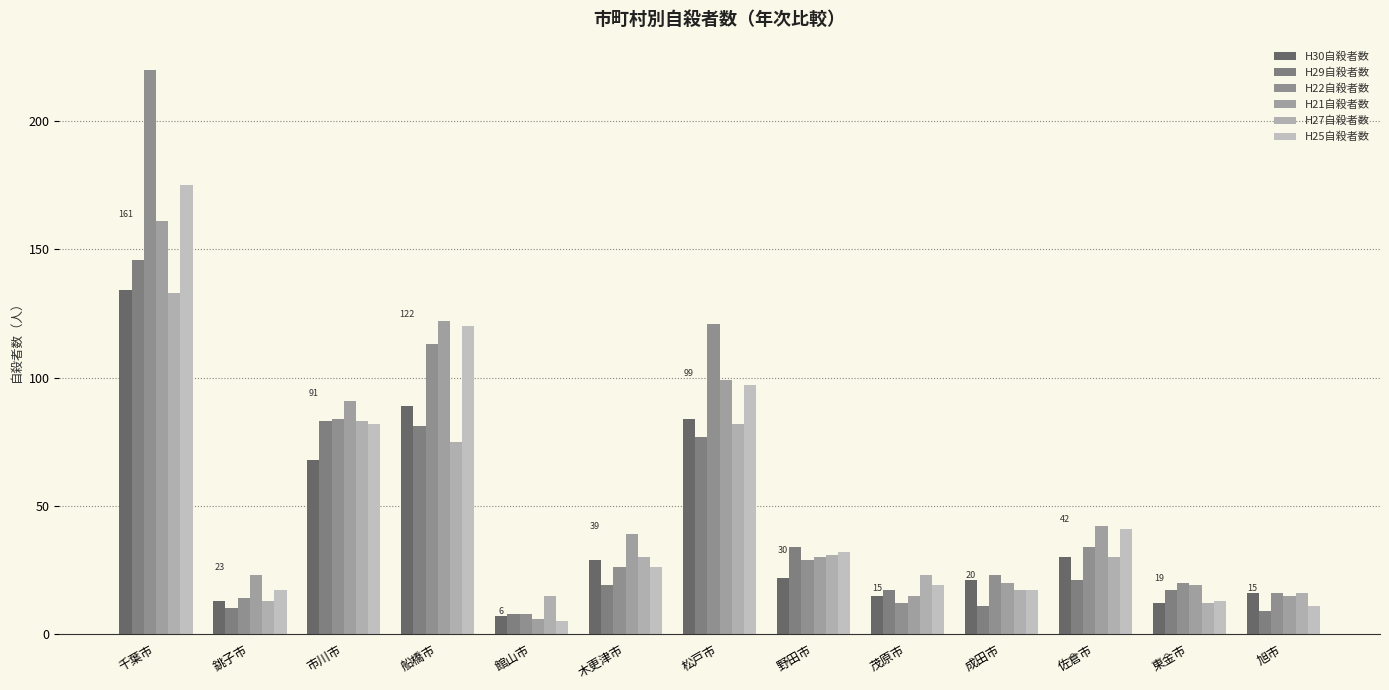

What is the label of the 6th bar from the right?

野田市